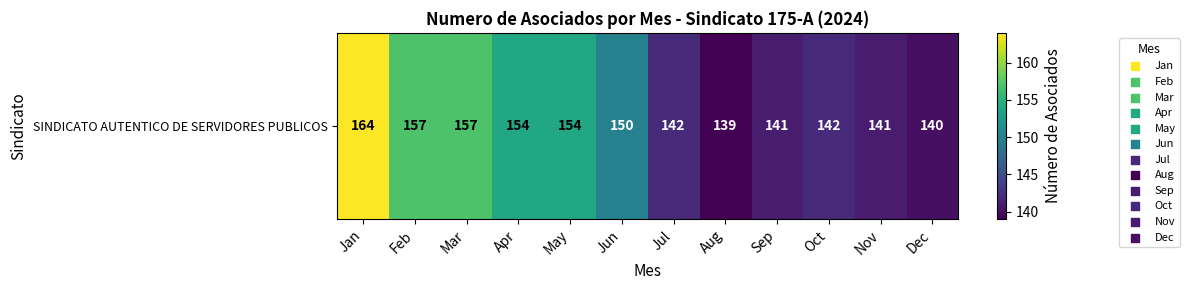

At which label does the data first exceed 150?

Jan